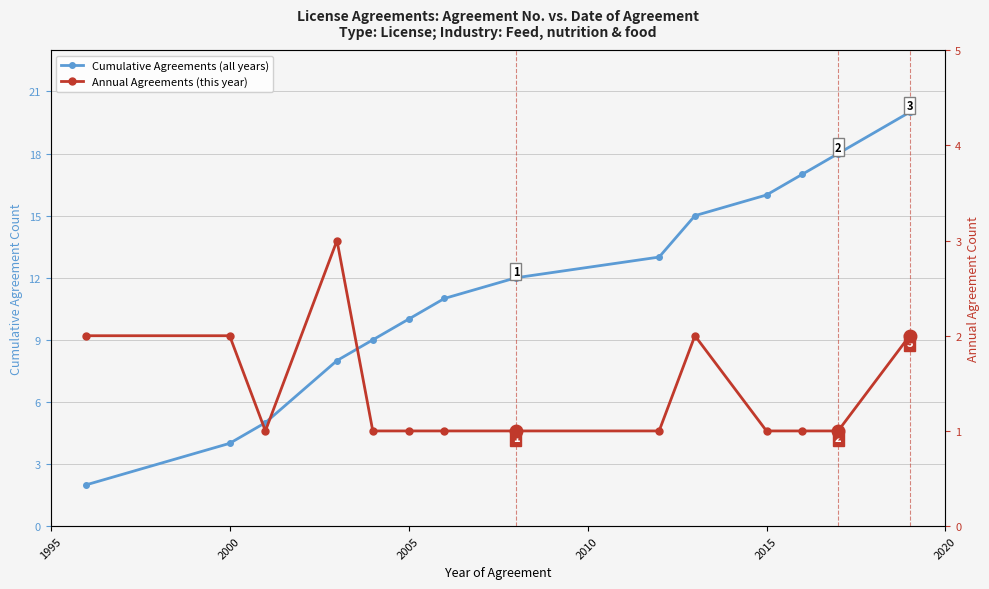

How many lines are shown in the chart?

2